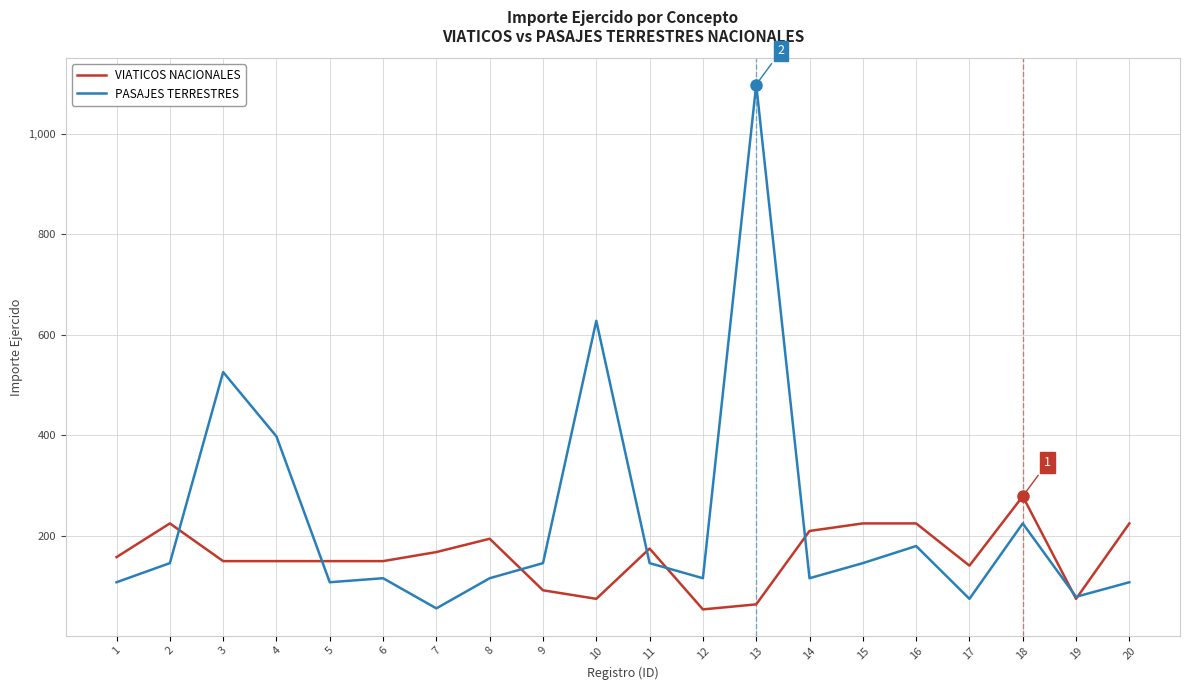

Is it true that VIATICOS NACIONALES equals 37.5 at 5?

False